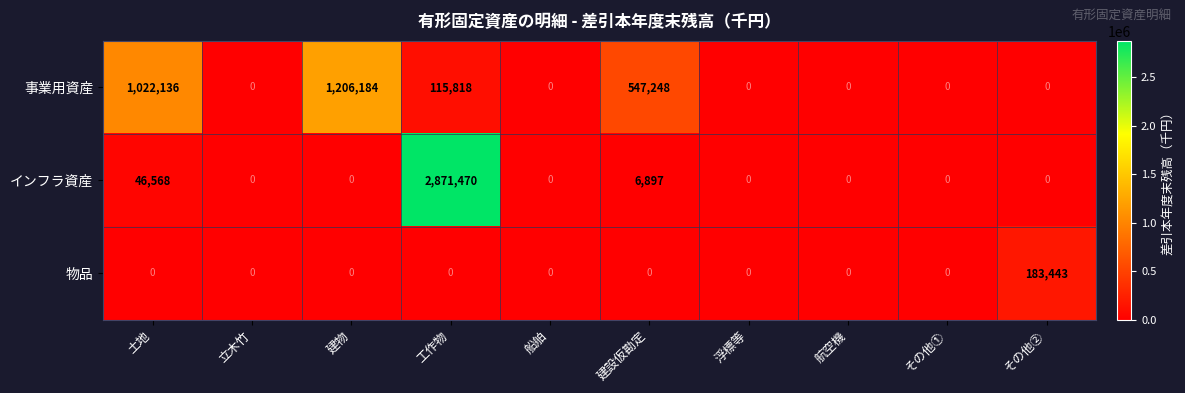

What is the maximum value for 事業用資産?

1206184